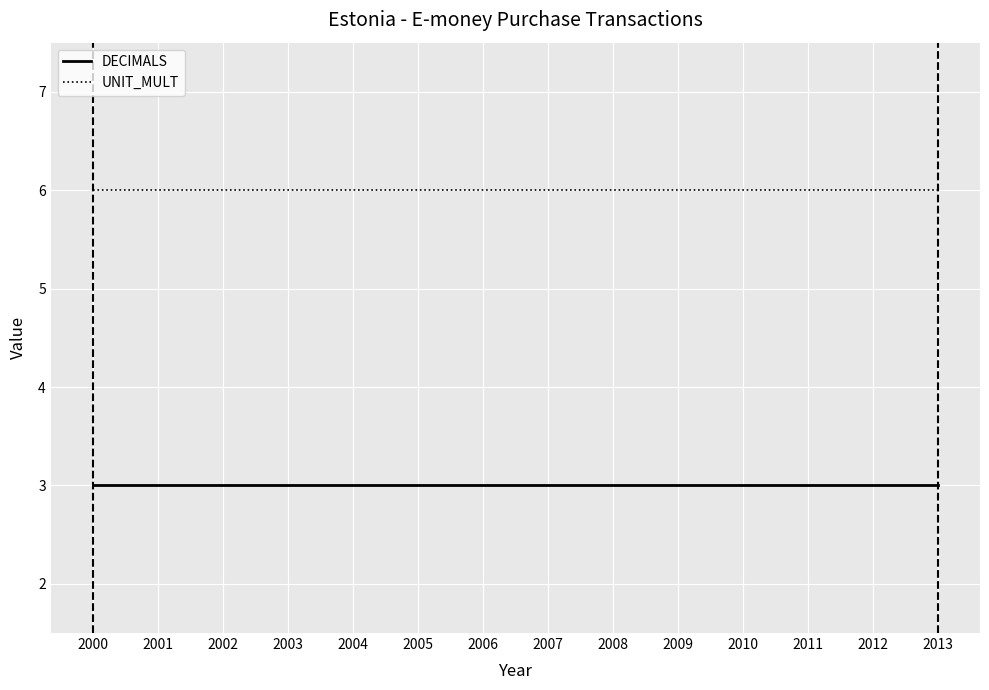

At how many categories does at least one series exceed 5?

14